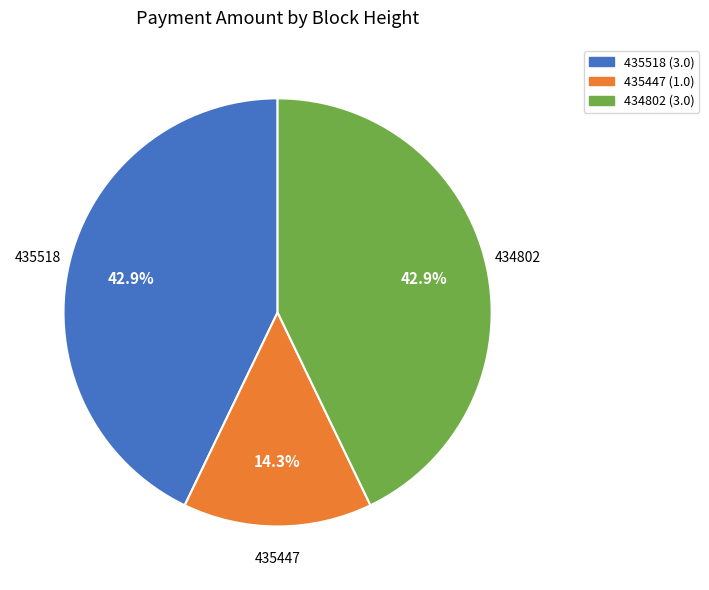

Is 435447 (1.0) the majority of the pie?

No